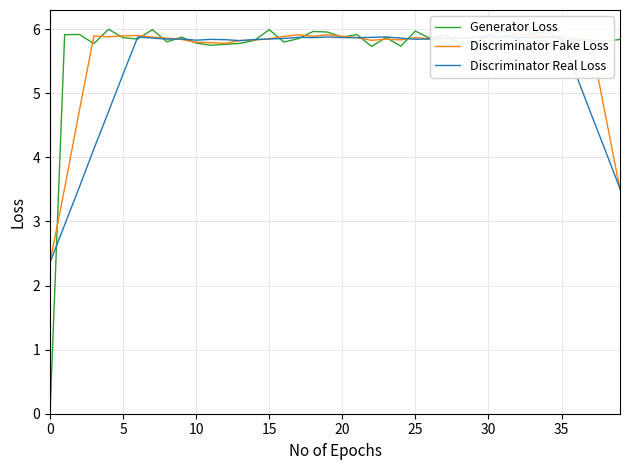

List the series in order of their peak value, lowest first.

Discriminator Real Loss, Discriminator Fake Loss, Generator Loss